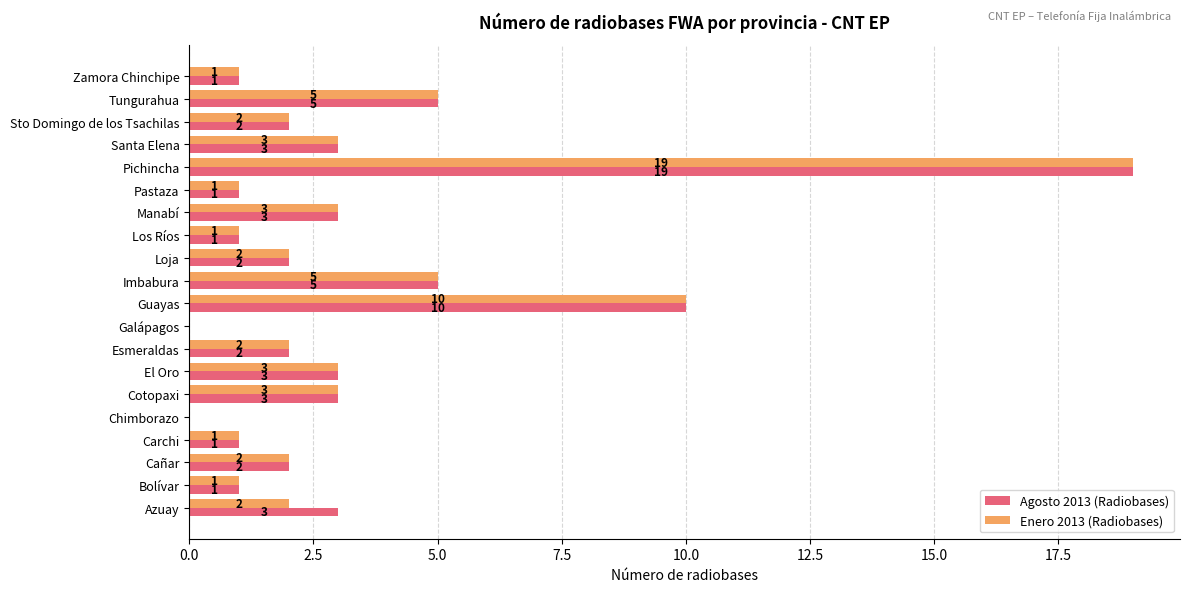

What is the sum of all Agosto 2013 (Radiobases) values?

67